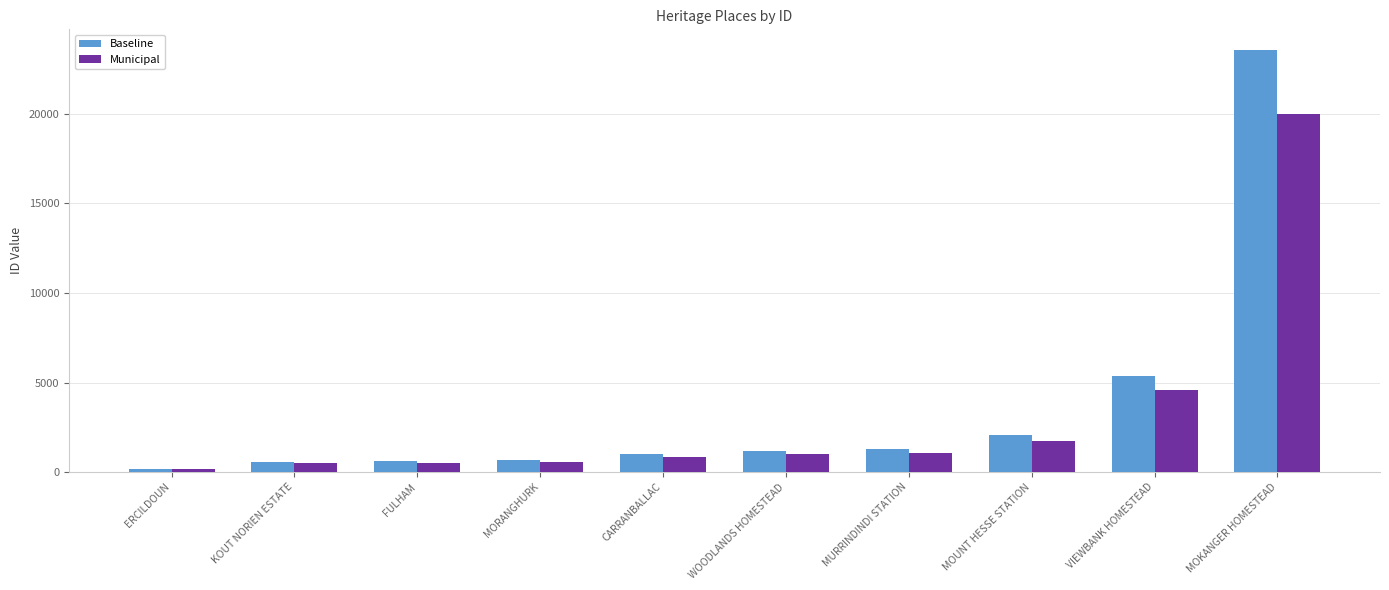

What is the smallest value displayed?

156